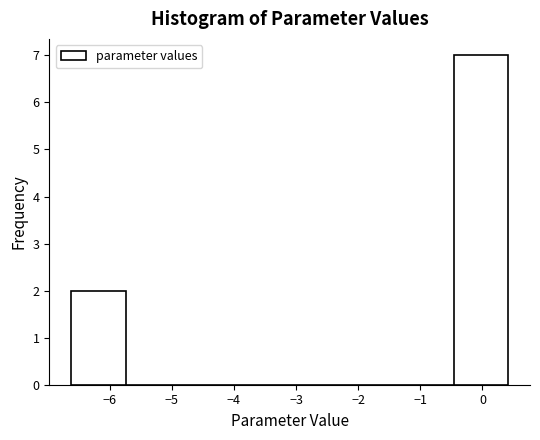

Reading left to right, transcribe this chart: for each bar, give the range it covers on the x-axis and its height. Neither the bar edges nor the heights are printed on the chart, so give them approximately, as read against the axes.

-6.6 to -5.7: 2
-5.7 to -4.9: 0
-4.9 to -4.0: 0
-4.0 to -3.1: 0
-3.1 to -2.2: 0
-2.2 to -1.3: 0
-1.3 to -0.5: 0
-0.5 to 0.4: 7